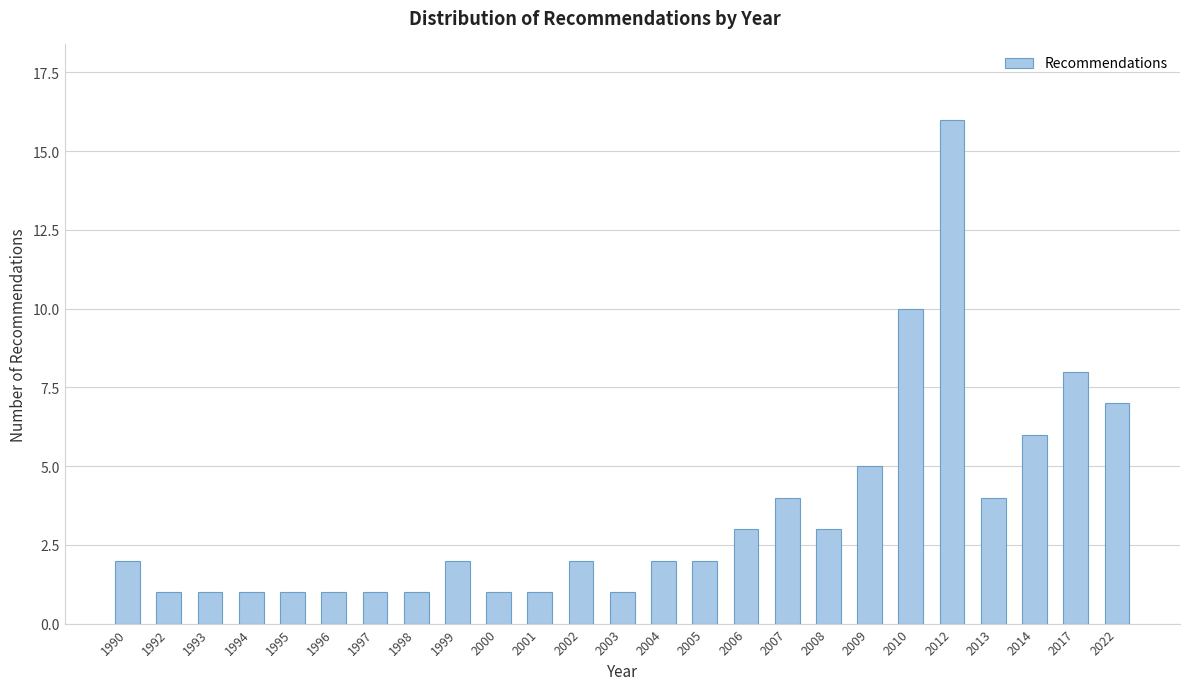

Reading left to right, extract all data points from this chart.

2	1	1	1	1	1	1	1	2	1	1	2	1	2	2	3	4	3	5	10	16	4	6	8	7